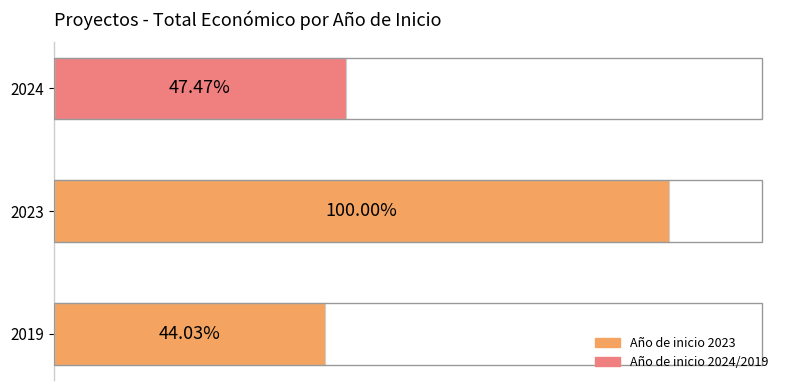

Are the bars horizontal?

Yes